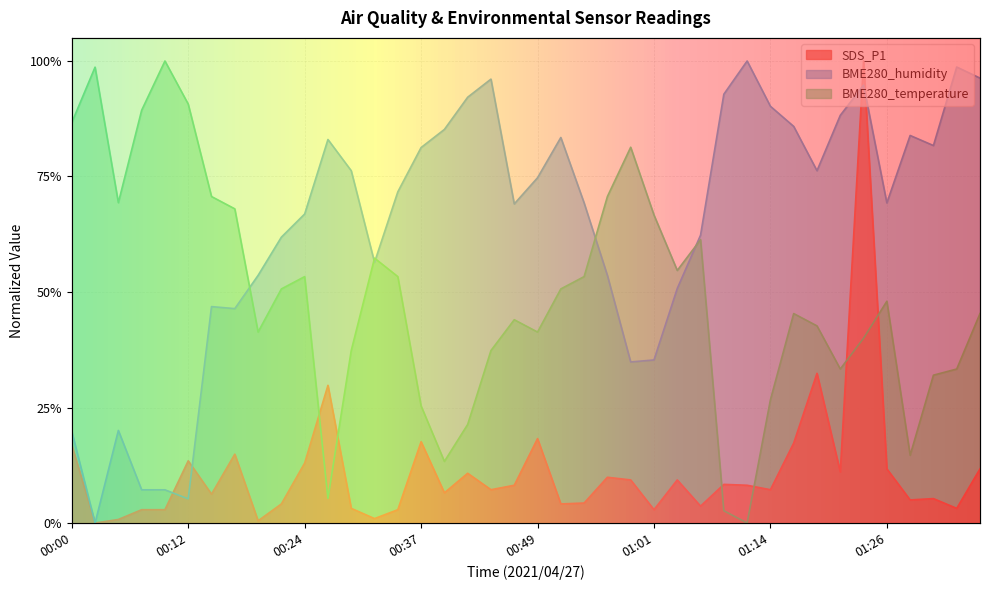

What is the sum of all BME280_humidity values?

25.7